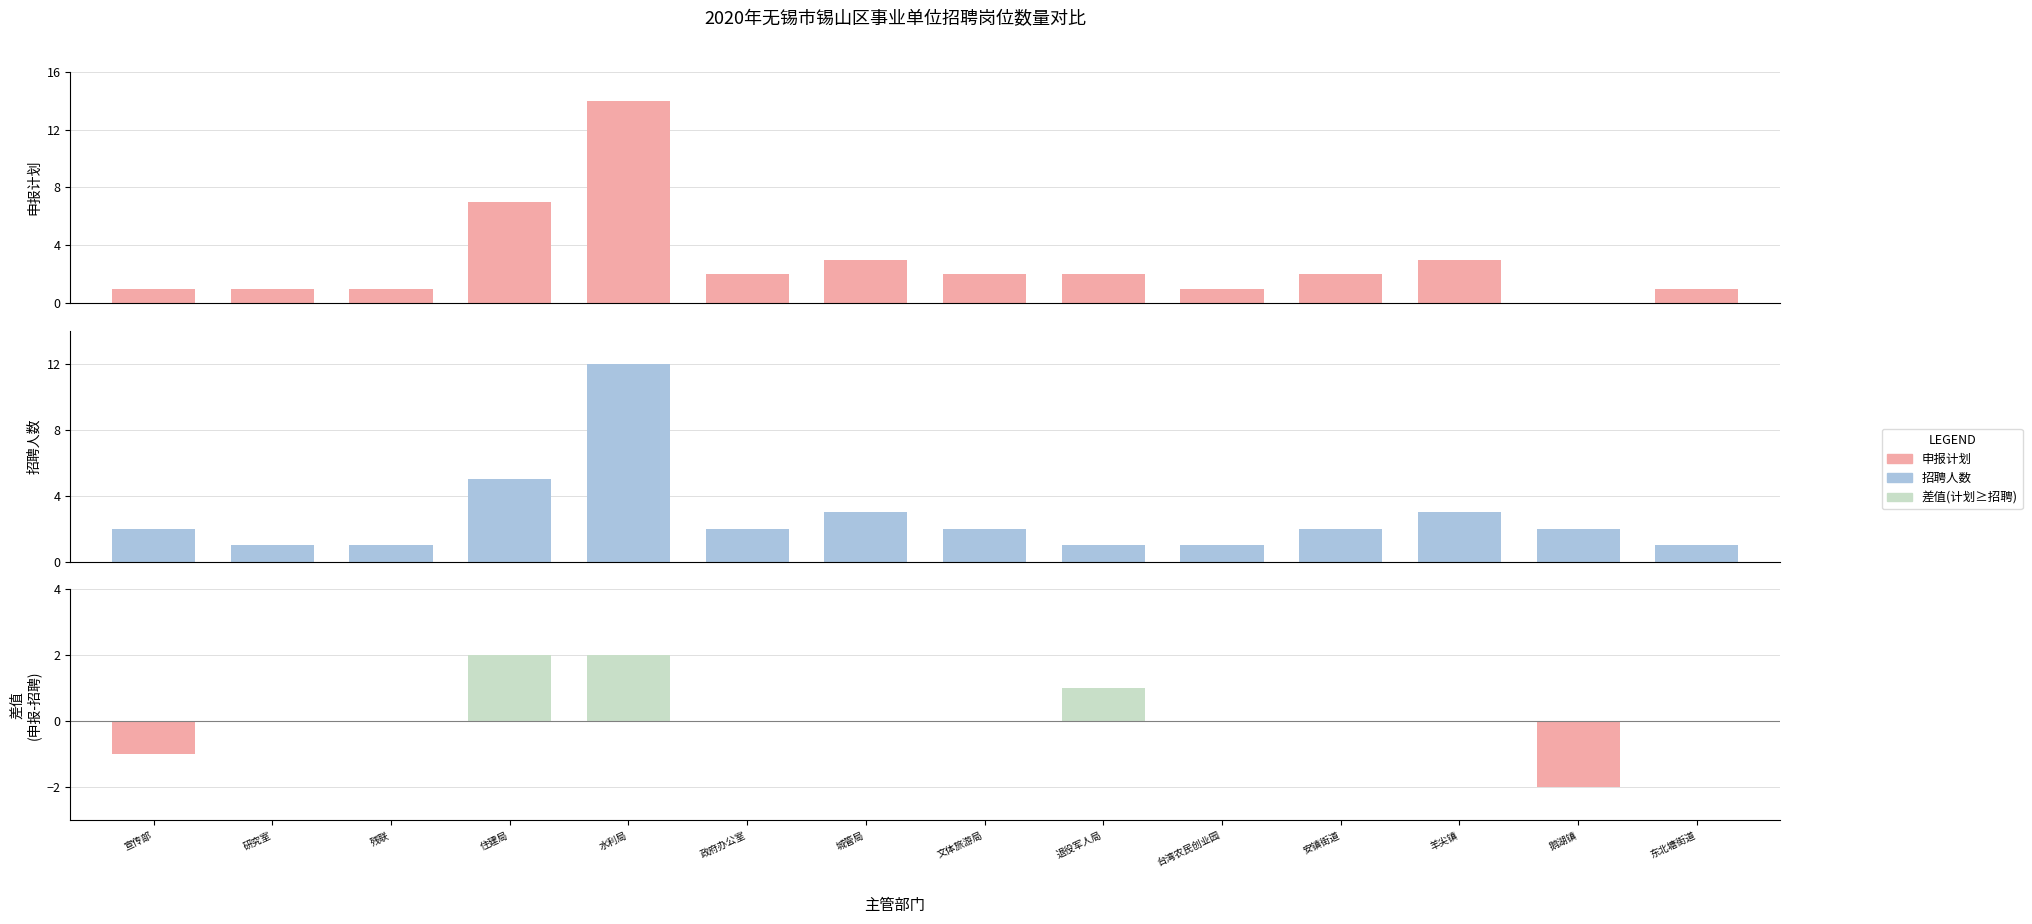

How many groups of bars are there?

14